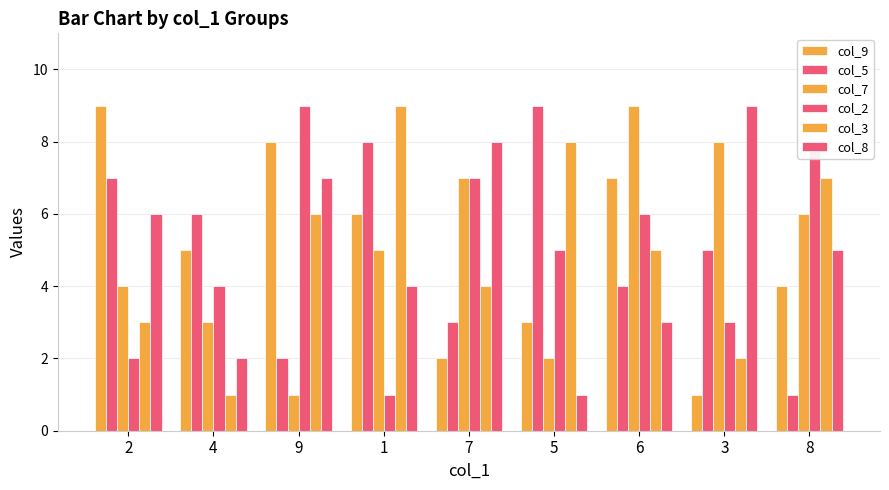

What is the difference between the maximum and minimum values in the col_2 series?

8